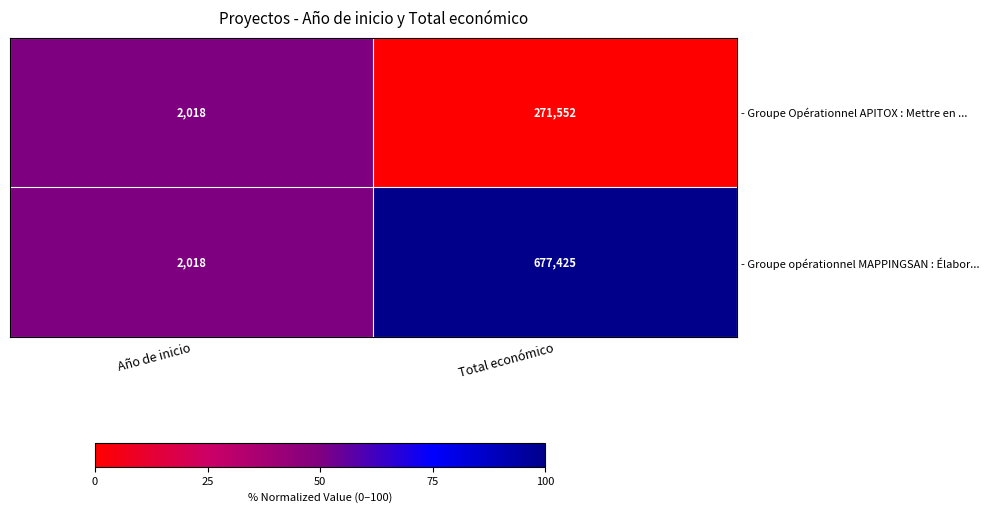

List the series in order of their overall mean, highest first.

- Groupe opérationnel MAPPINGSAN : Élabor..., - Groupe Opérationnel APITOX : Mettre en ...